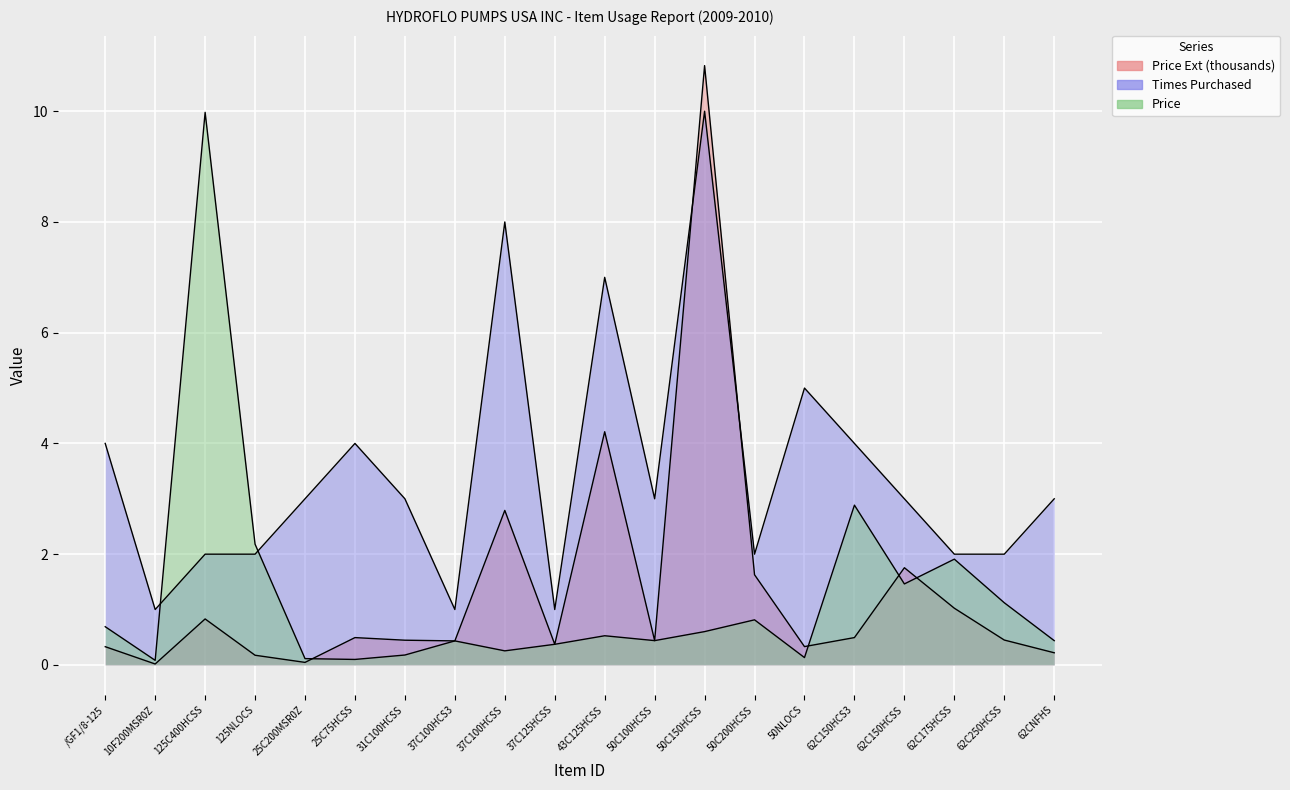

How many series are shown in this chart?

3